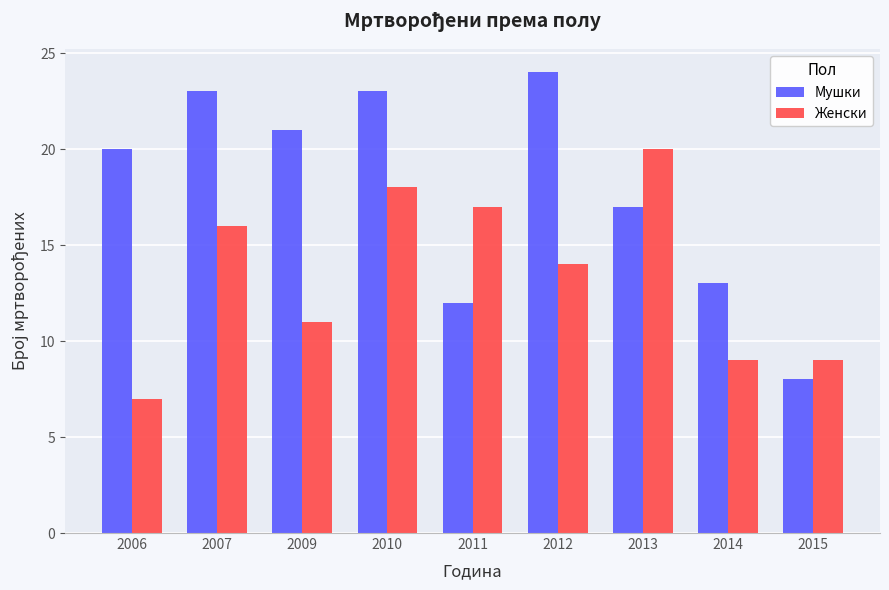

What is the total value across all series at 2013?

37